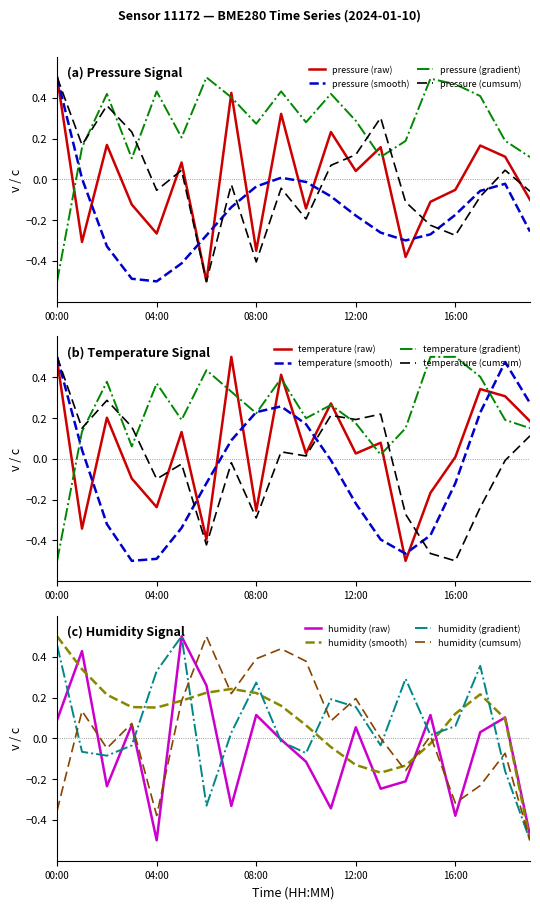

True or false: pressure and temperature intersect in this chart.

True